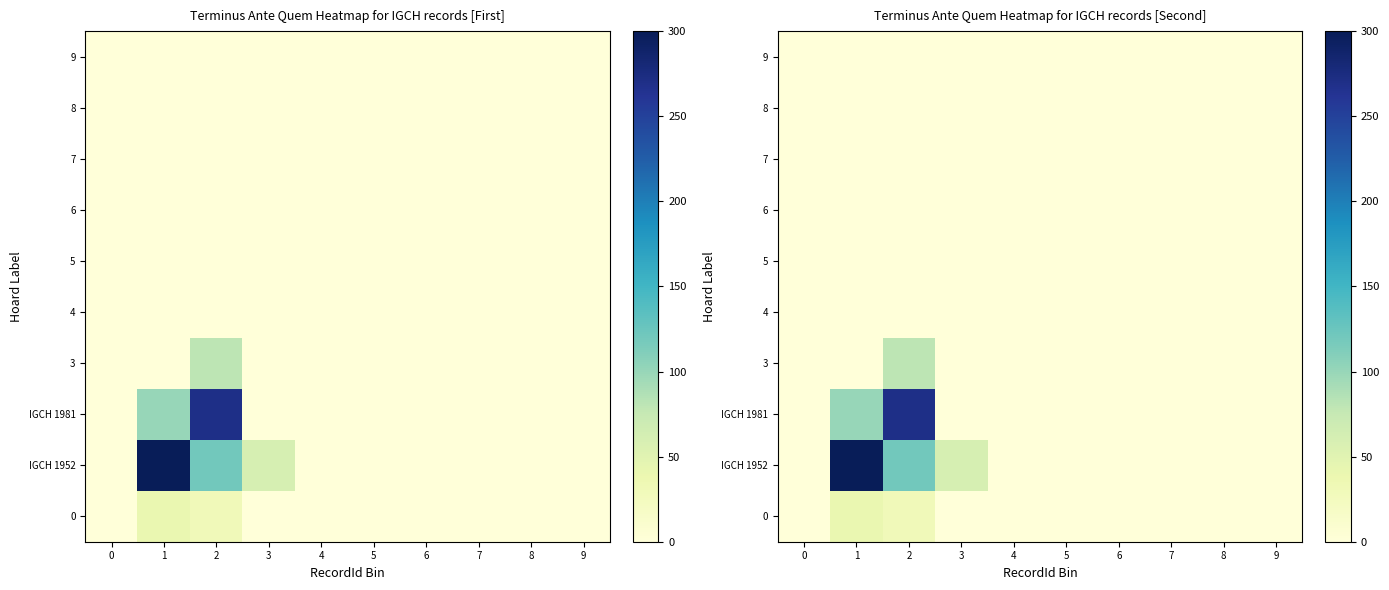

What is the average value of the row_3 series?

8